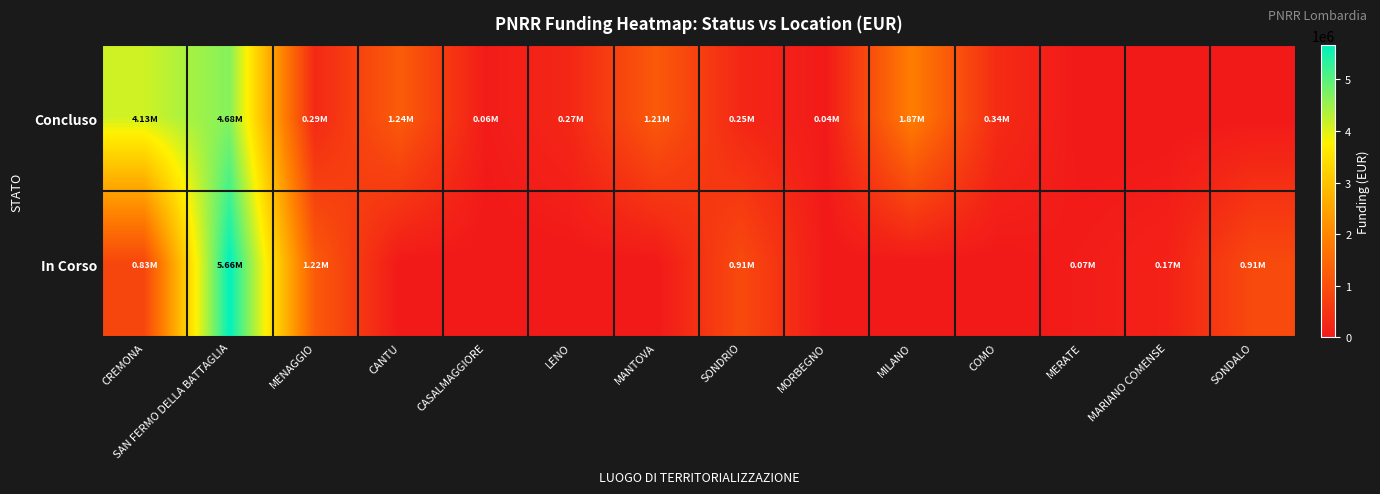

At which category is the sum across all series the highest?

SAN FERMO DELLA BATTAGLIA